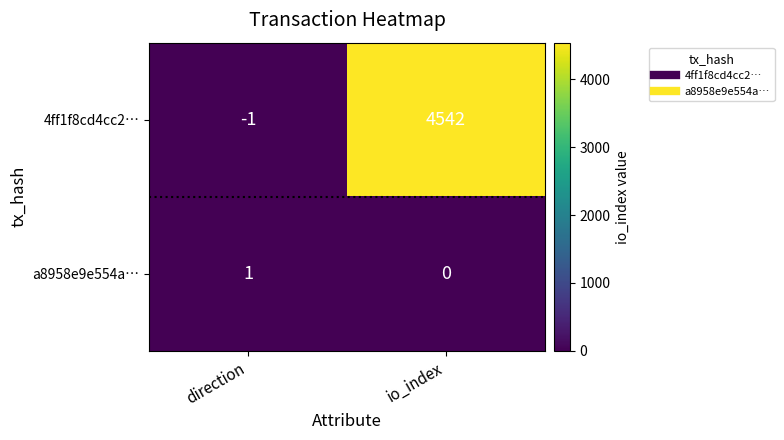

What is the difference between the maximum and minimum values in the 4ff1f8cd4cc2… series?

4543